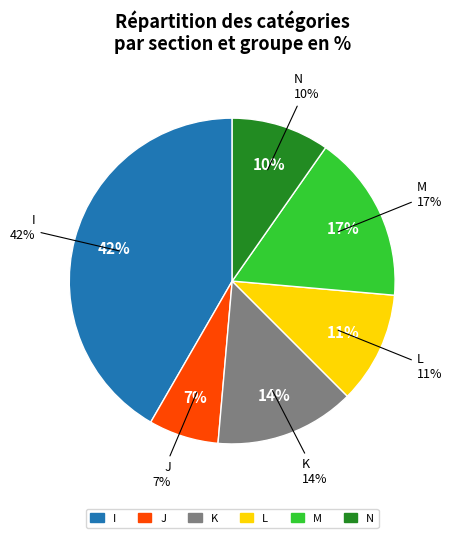

What percentage is the J slice, to the nearest percent?

7%